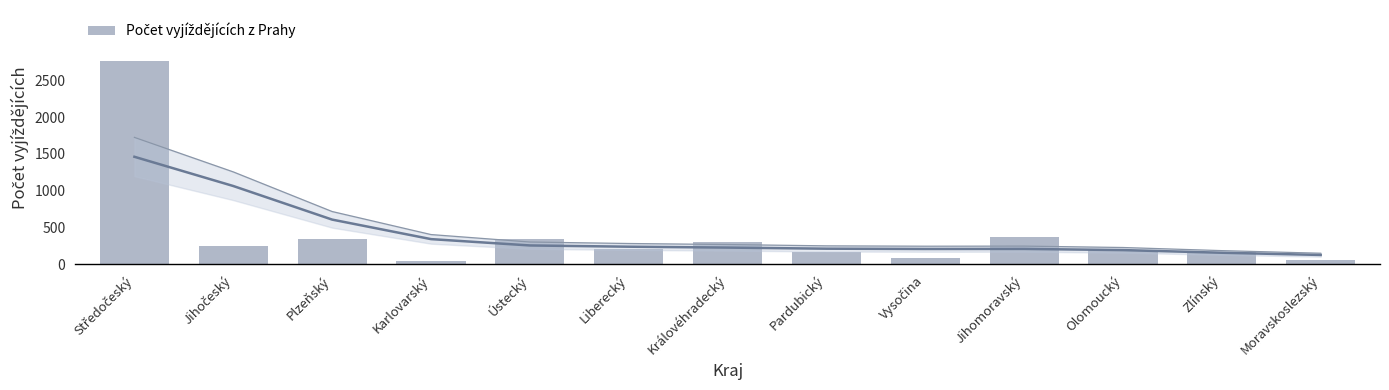

What is the label of the 7th bar from the right?

Královéhradecký